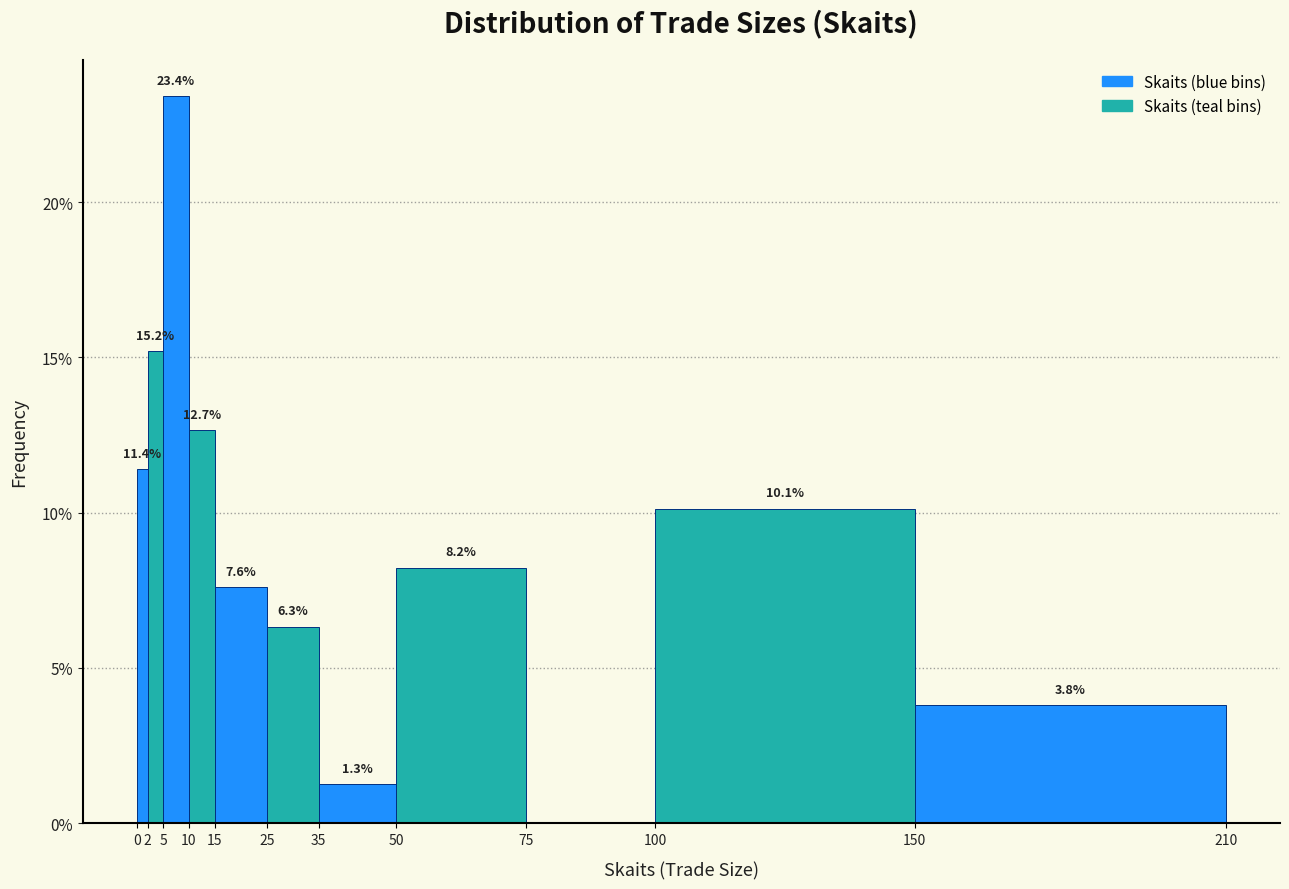

Over which range of the x-axis is the bar tallest?

5 to 10